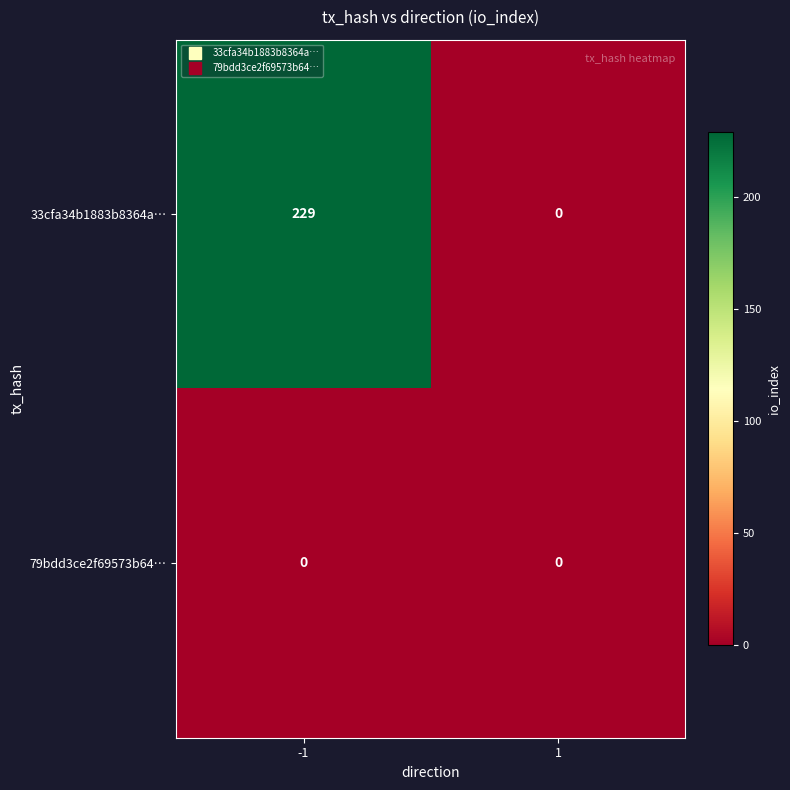

The 79bdd3ce2f69573b64… series shows 0 at -1. True or false?

True